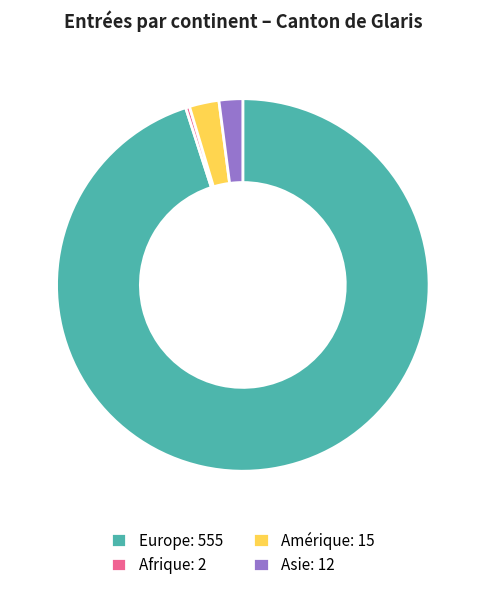

Which slice is the largest?

Europe